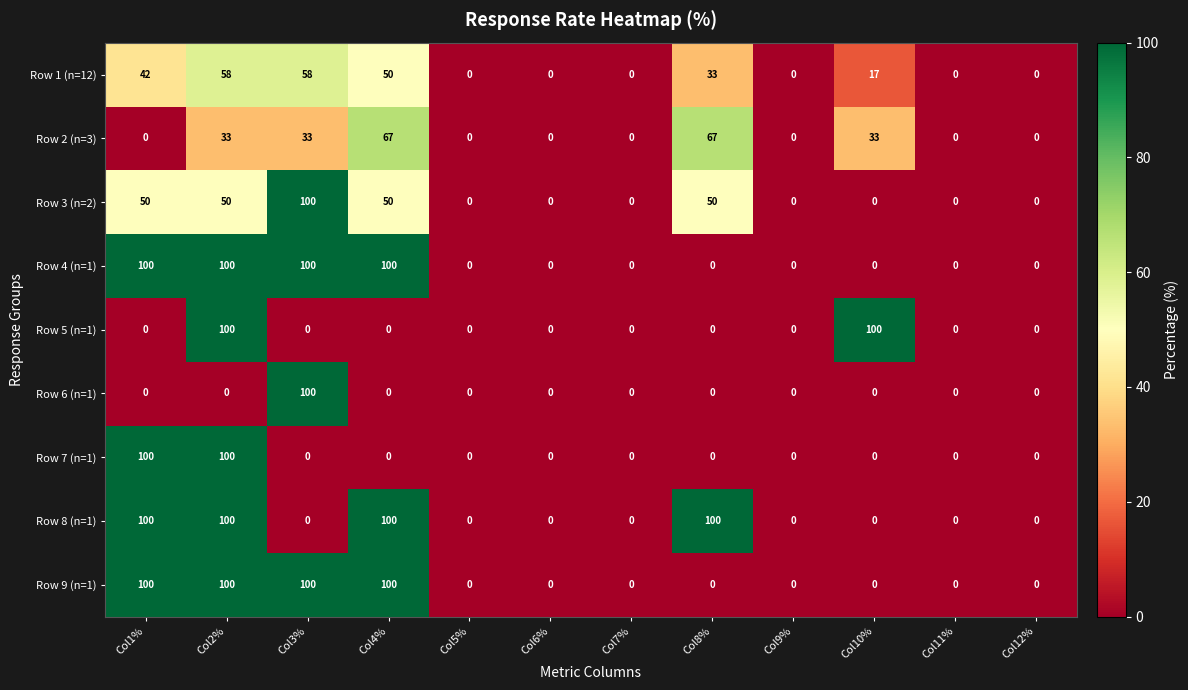

The value of Row 7 (n=1) at Col2% is 52. True or false?

False